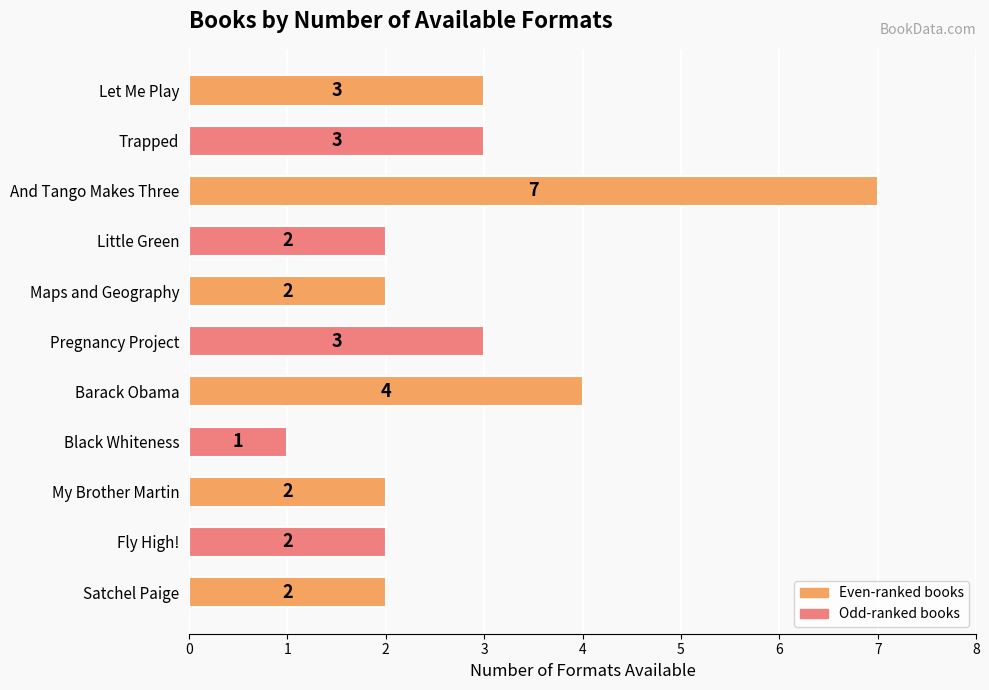

What is the label of the 4th bar from the bottom?

Black Whiteness